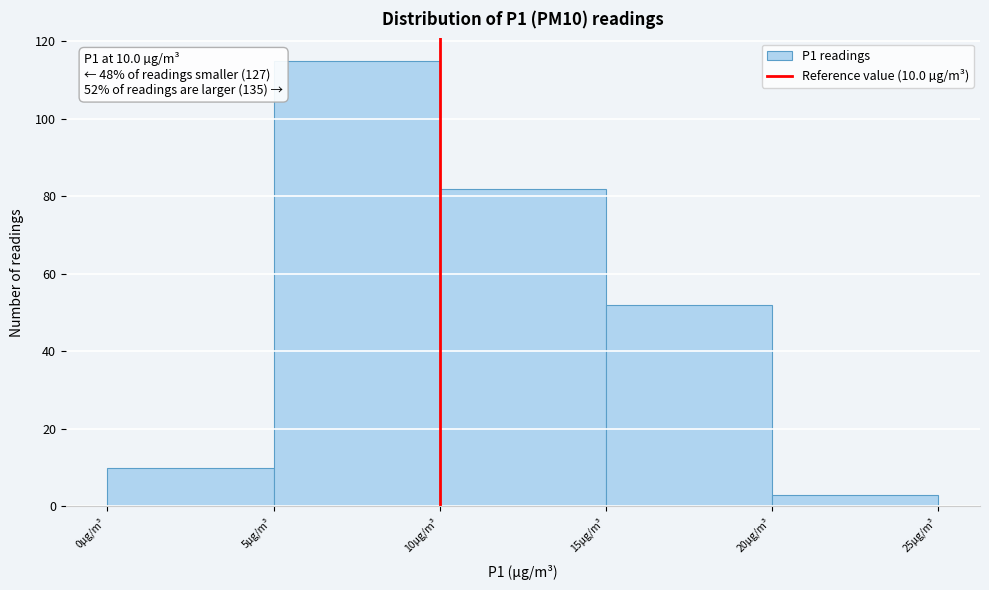

Which range on the x-axis has the tallest bar?

5 to 10